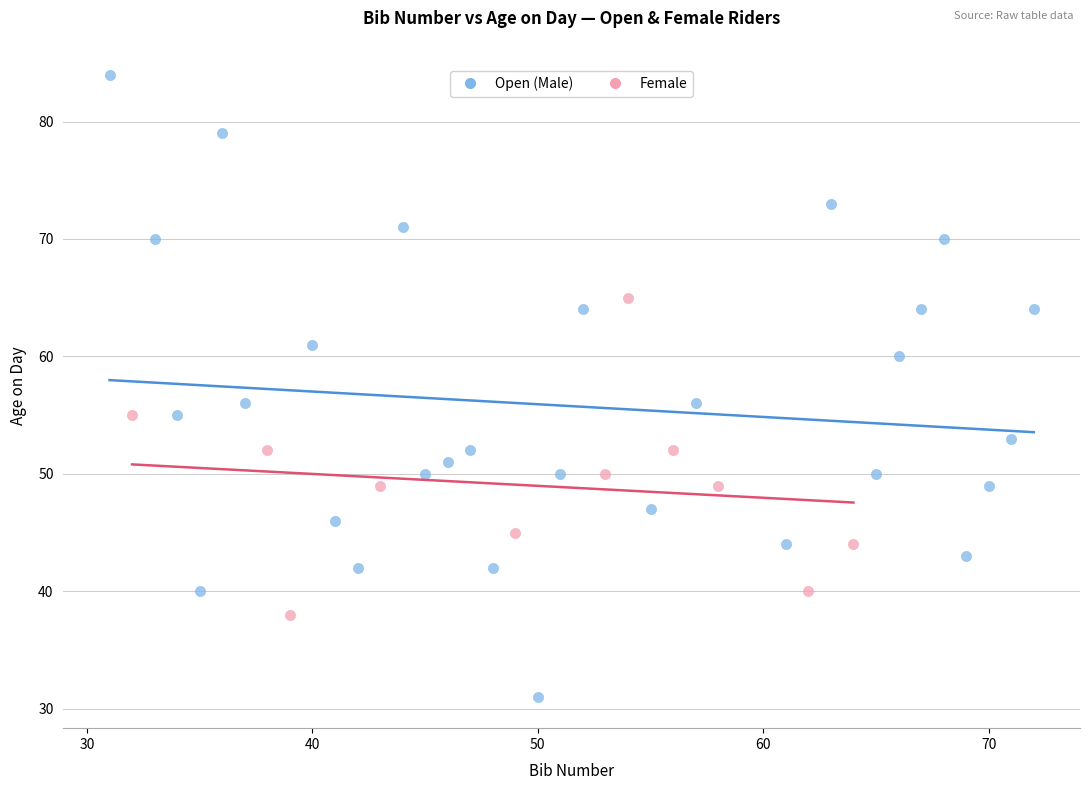

Which series reaches the maximum Y coordinate?

Open (Male)